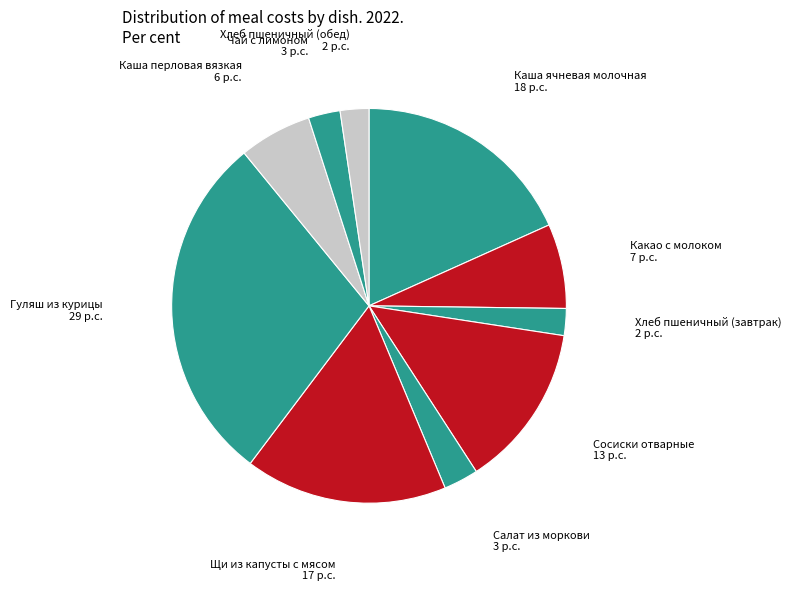

How many segments does this pie chart have?

10